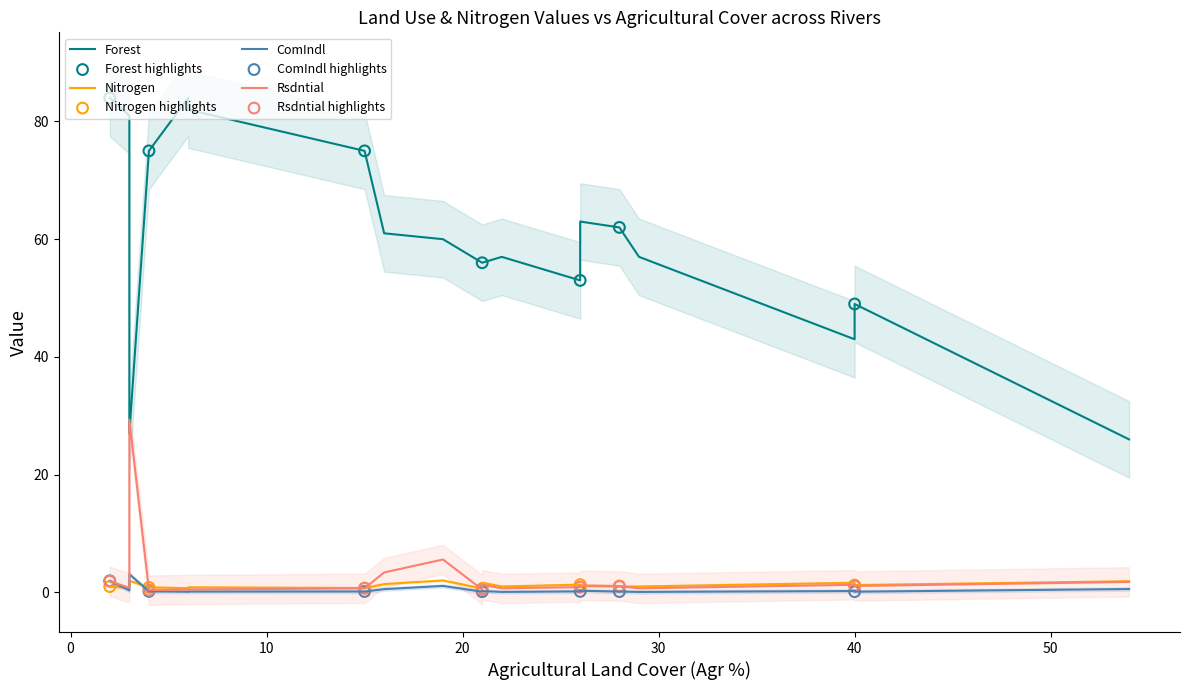

Is the value of ComIndl at 26 greater than the value of Rsdntial at 3?

No